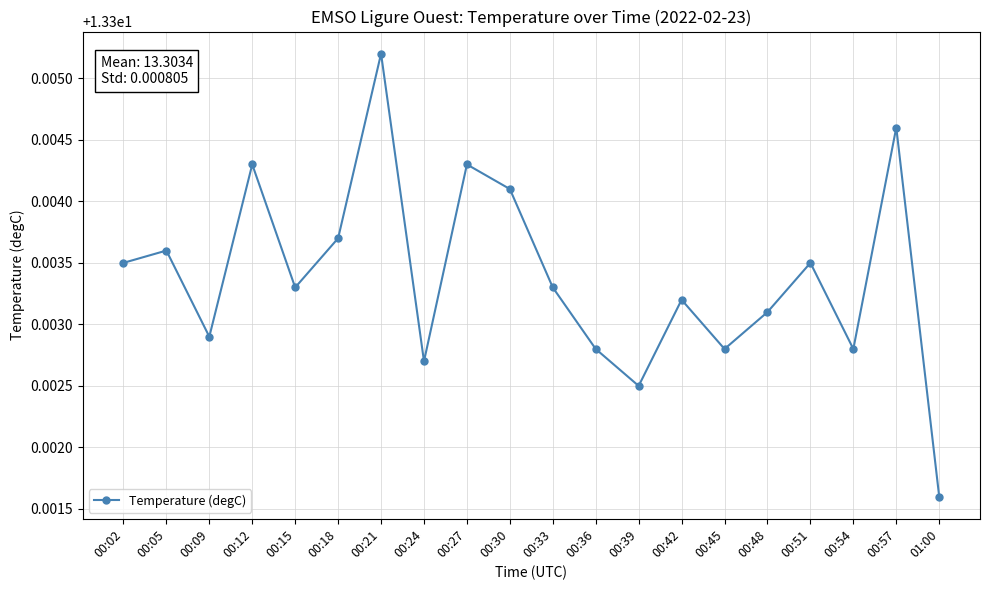

Does the chart have visible grid lines?

Yes